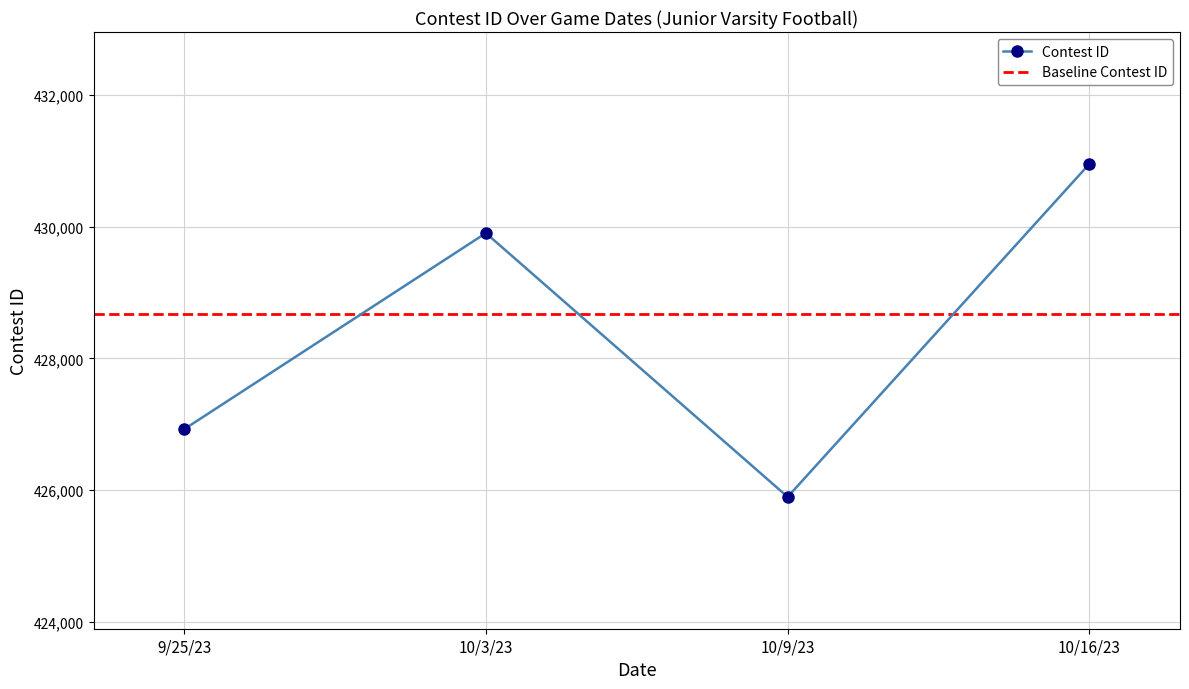

The chart shows a value of 764951 at 9/25/23. True or false?

False